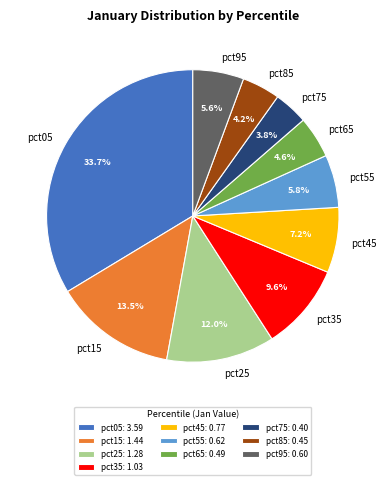

Count the number of slices in the pie.

10